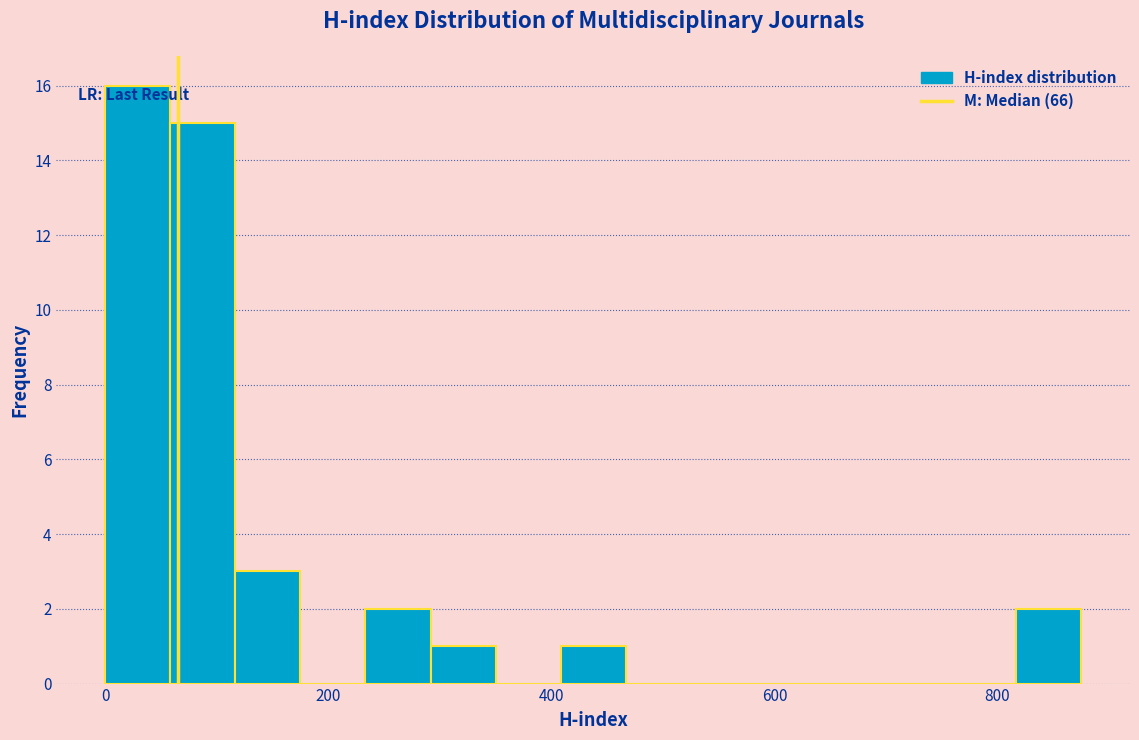

Read against the x-axis, roughly where is the centre of the tallest bar?

20